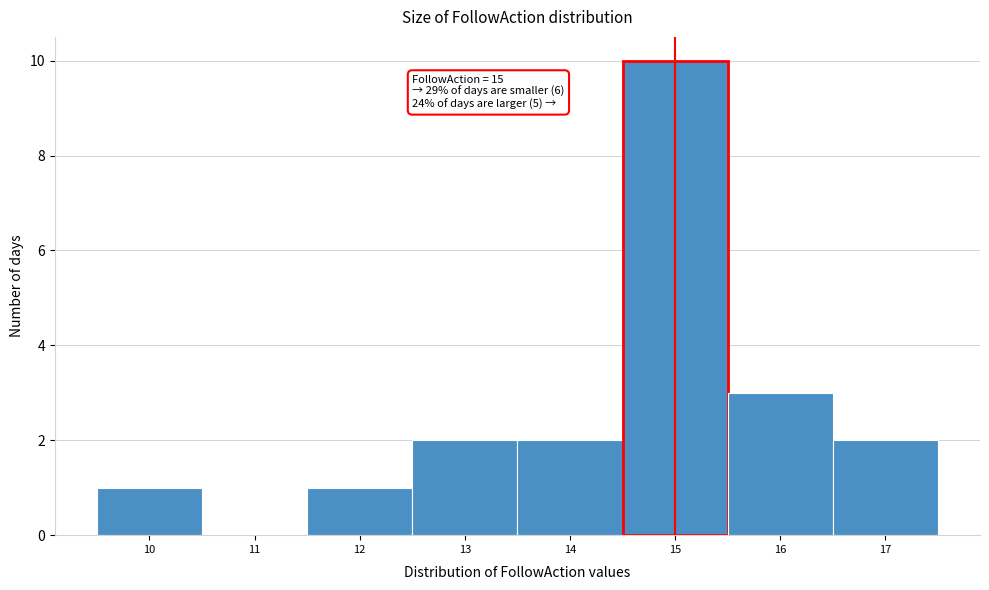

Which range on the x-axis has the tallest bar?

14.5 to 15.5